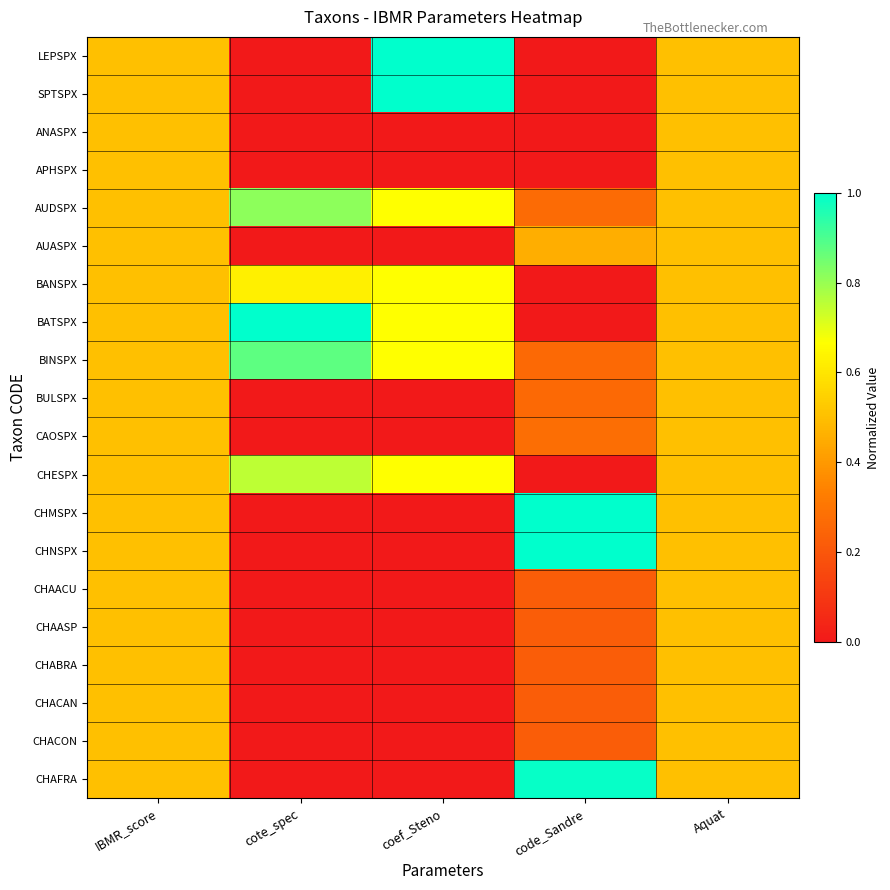

Reading right to left, transcribe all the data shown in this chart.

LEPSPX: Aquat=0.5	code_Sandre=0.0	coef_Steno=1.0	cote_spec=0.0	IBMR_score=0.5
SPTSPX: Aquat=0.5	code_Sandre=0.0	coef_Steno=1.0	cote_spec=0.0	IBMR_score=0.5
ANASPX: Aquat=0.5	code_Sandre=0.0	coef_Steno=0.0	cote_spec=0.0	IBMR_score=0.5
APHSPX: Aquat=0.5	code_Sandre=0.0	coef_Steno=0.0	cote_spec=0.0	IBMR_score=0.5
AUDSPX: Aquat=0.5	code_Sandre=0.3	coef_Steno=0.7	cote_spec=0.8	IBMR_score=0.5
AUASPX: Aquat=0.5	code_Sandre=0.5	coef_Steno=0.0	cote_spec=0.0	IBMR_score=0.5
BANSPX: Aquat=0.5	code_Sandre=0.0	coef_Steno=0.7	cote_spec=0.6	IBMR_score=0.5
BATSPX: Aquat=0.5	code_Sandre=0.0	coef_Steno=0.7	cote_spec=1.0	IBMR_score=0.5
BINSPX: Aquat=0.5	code_Sandre=0.3	coef_Steno=0.7	cote_spec=0.9	IBMR_score=0.5
BULSPX: Aquat=0.5	code_Sandre=0.3	coef_Steno=0.0	cote_spec=0.0	IBMR_score=0.5
CAOSPX: Aquat=0.5	code_Sandre=0.3	coef_Steno=0.0	cote_spec=0.0	IBMR_score=0.5
CHESPX: Aquat=0.5	code_Sandre=0.0	coef_Steno=0.7	cote_spec=0.8	IBMR_score=0.5
CHMSPX: Aquat=0.5	code_Sandre=1.0	coef_Steno=0.0	cote_spec=0.0	IBMR_score=0.5
CHNSPX: Aquat=0.5	code_Sandre=1.0	coef_Steno=0.0	cote_spec=0.0	IBMR_score=0.5
CHAACU: Aquat=0.5	code_Sandre=0.2	coef_Steno=0.0	cote_spec=0.0	IBMR_score=0.5
CHAASP: Aquat=0.5	code_Sandre=0.2	coef_Steno=0.0	cote_spec=0.0	IBMR_score=0.5
CHABRA: Aquat=0.5	code_Sandre=0.2	coef_Steno=0.0	cote_spec=0.0	IBMR_score=0.5
CHACAN: Aquat=0.5	code_Sandre=0.2	coef_Steno=0.0	cote_spec=0.0	IBMR_score=0.5
CHACON: Aquat=0.5	code_Sandre=0.2	coef_Steno=0.0	cote_spec=0.0	IBMR_score=0.5
CHAFRA: Aquat=0.5	code_Sandre=1.0	coef_Steno=0.0	cote_spec=0.0	IBMR_score=0.5